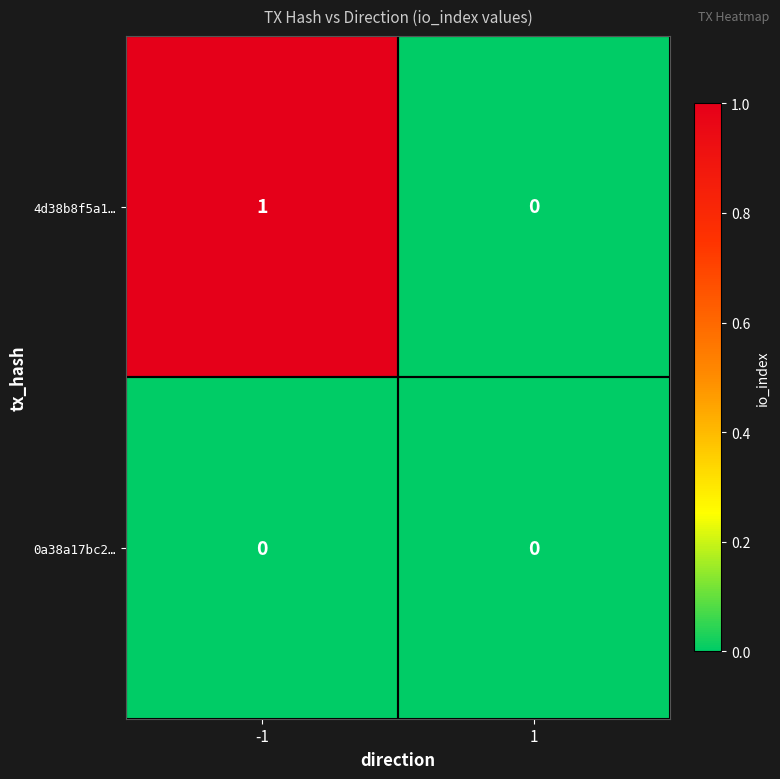

Which series has the largest total across all categories?

4d38b8f5a1…